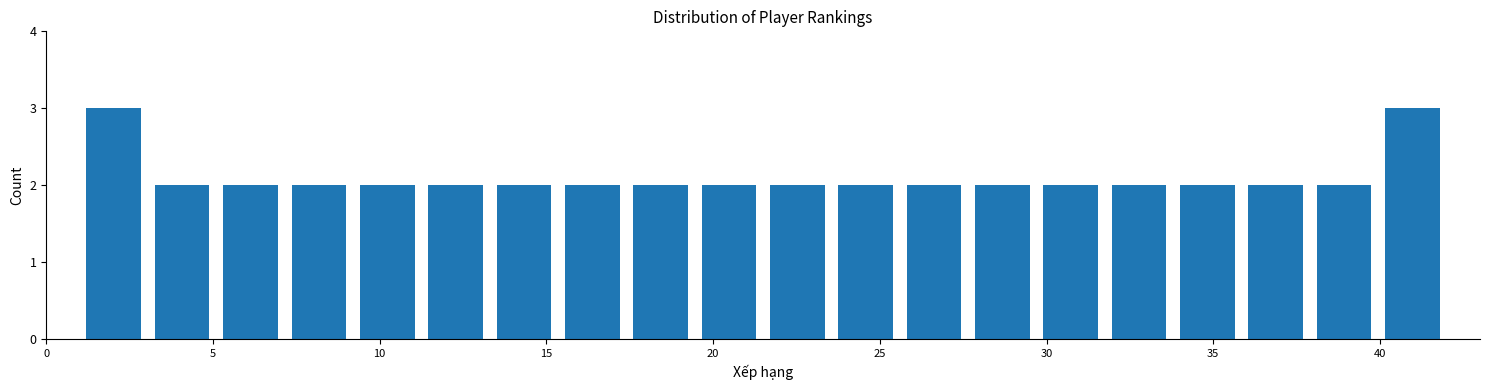

What is the height of the bar covering 35.85 to 37.90 on the x-axis? Neither the bar edges nor the heights are printed on the chart, so give them approximately, as read against the axes.

2